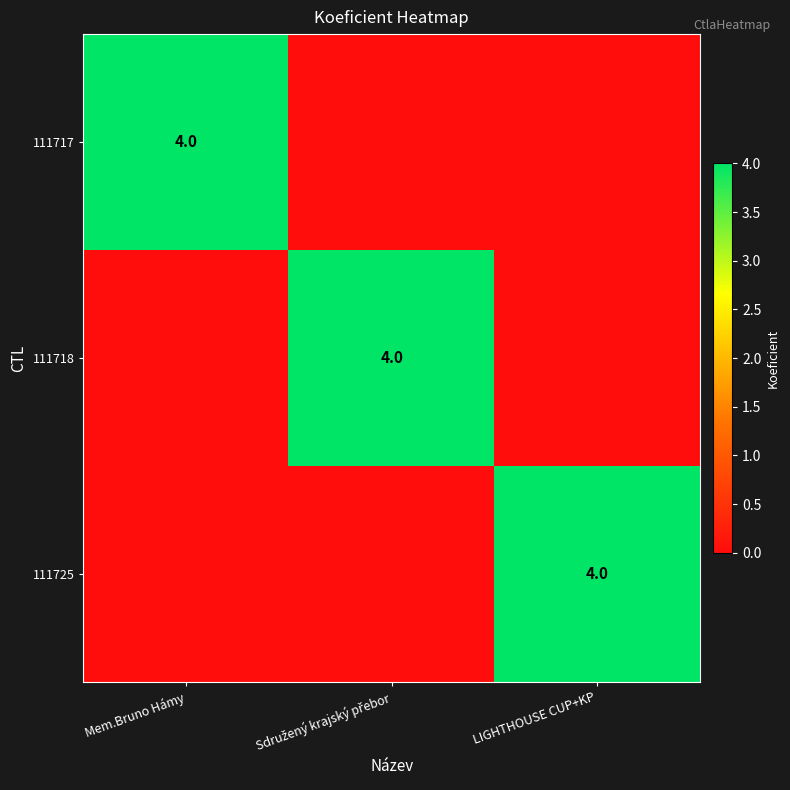

True or false: 111717 has a value of 1 at Mem.Bruno Hámy.

False